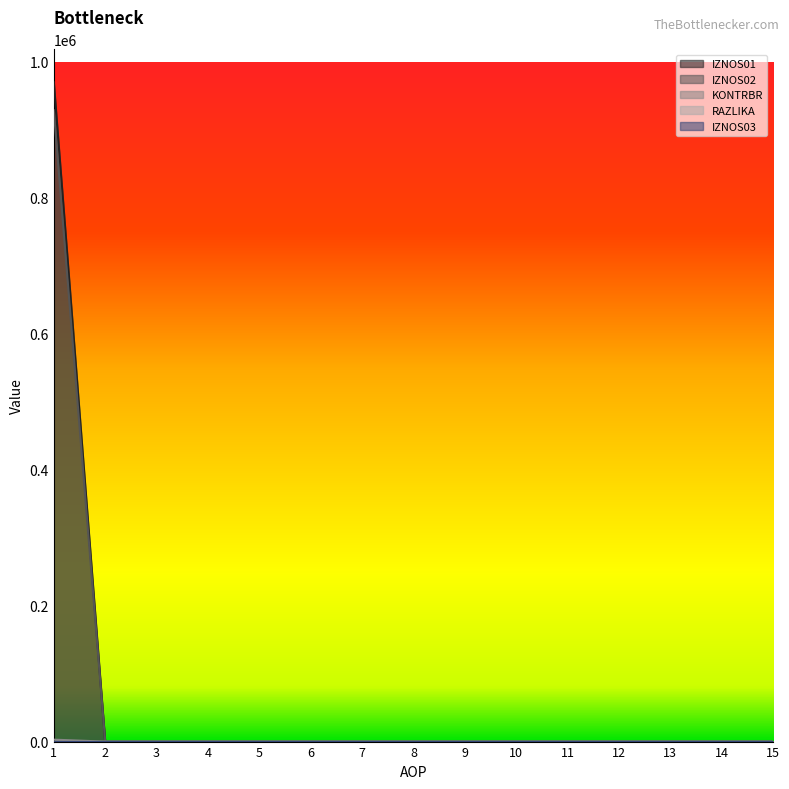

At how many categories does at least one series exceed 330295?

1